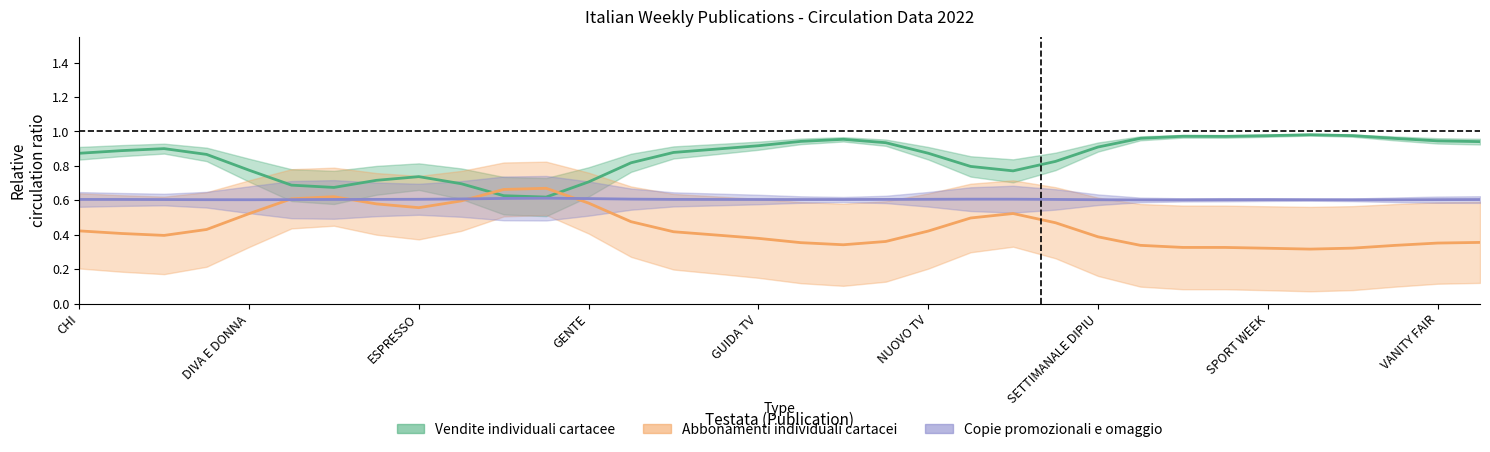

Which series ends up on top after the final intersection of Vendite individuali cartacee and Abbonamenti individuali cartacei?

Vendite individuali cartacee